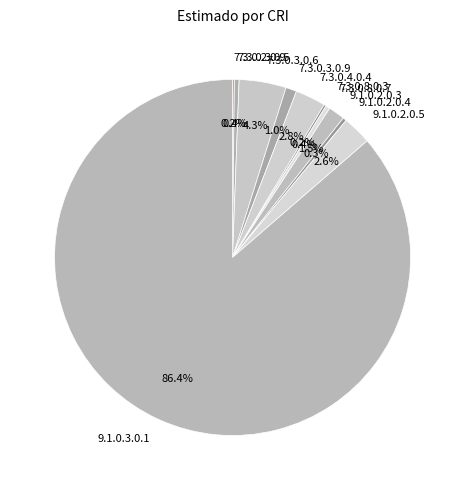

Which category has the biggest portion of the pie?

9.1.0.3.0.1